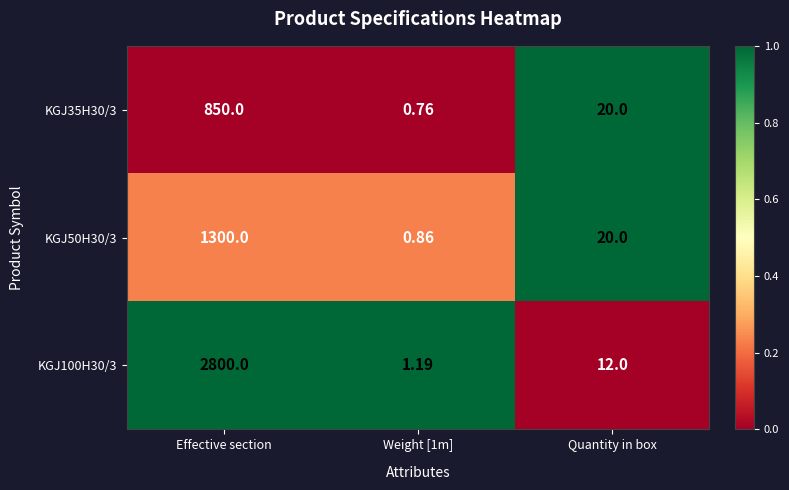

Which category has the highest value across all series?

Effective section